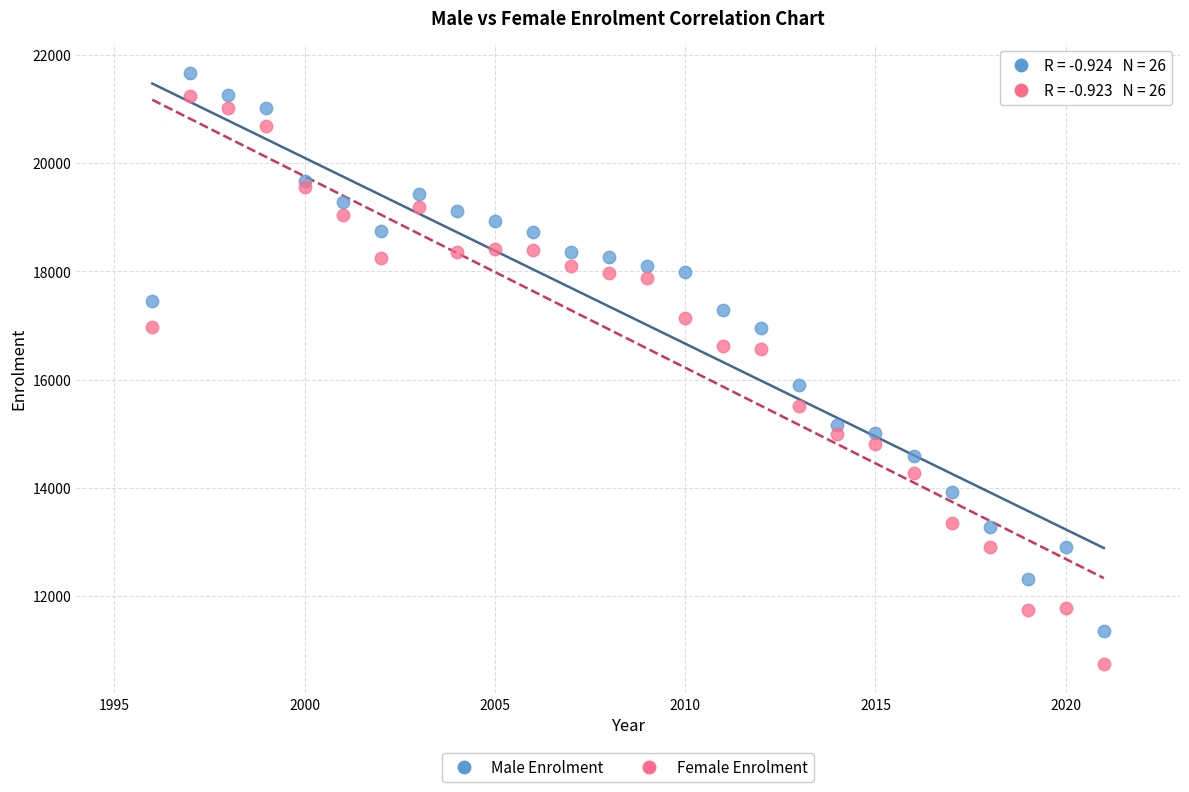

Across all data points, what is the range of X values (max minus min)?

25